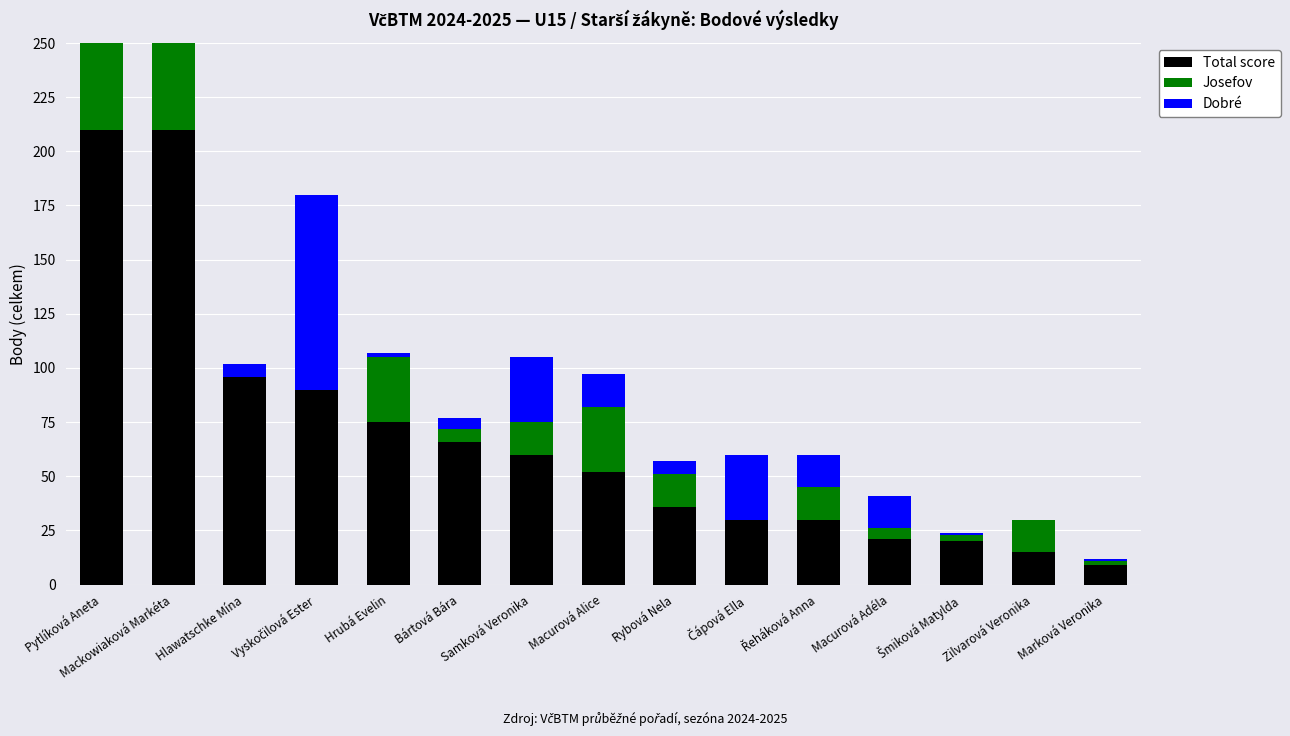

Which label corresponds to the largest value in the chart?

Pytlíková Aneta